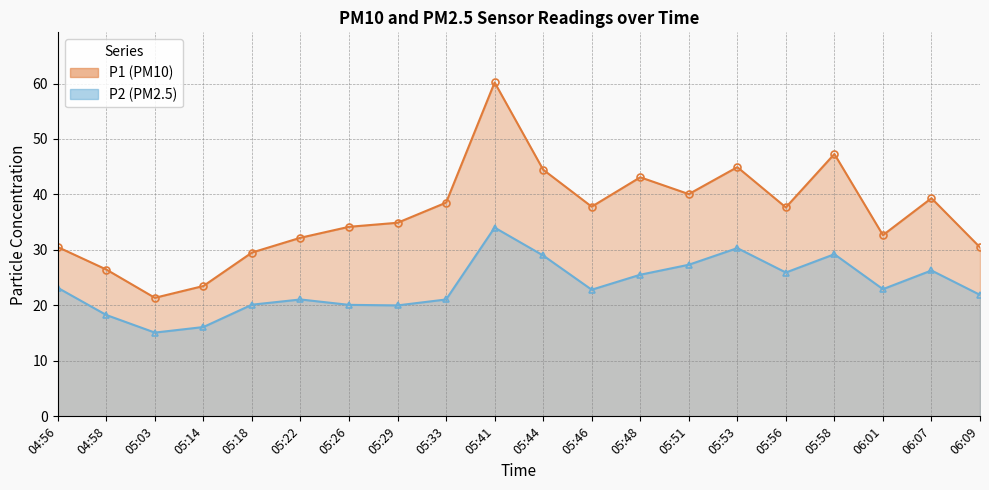

What is the minimum value shown in the chart?

15.1